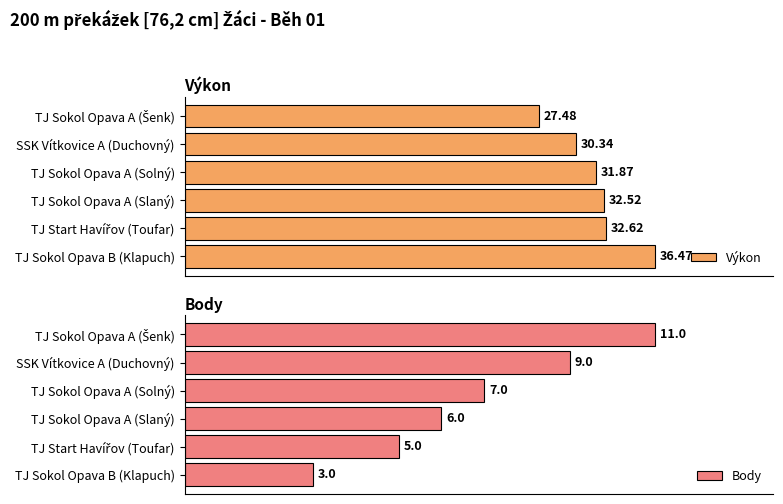

At which label is Výkon closest to 31?

SSK Vítkovice A (Duchovný)